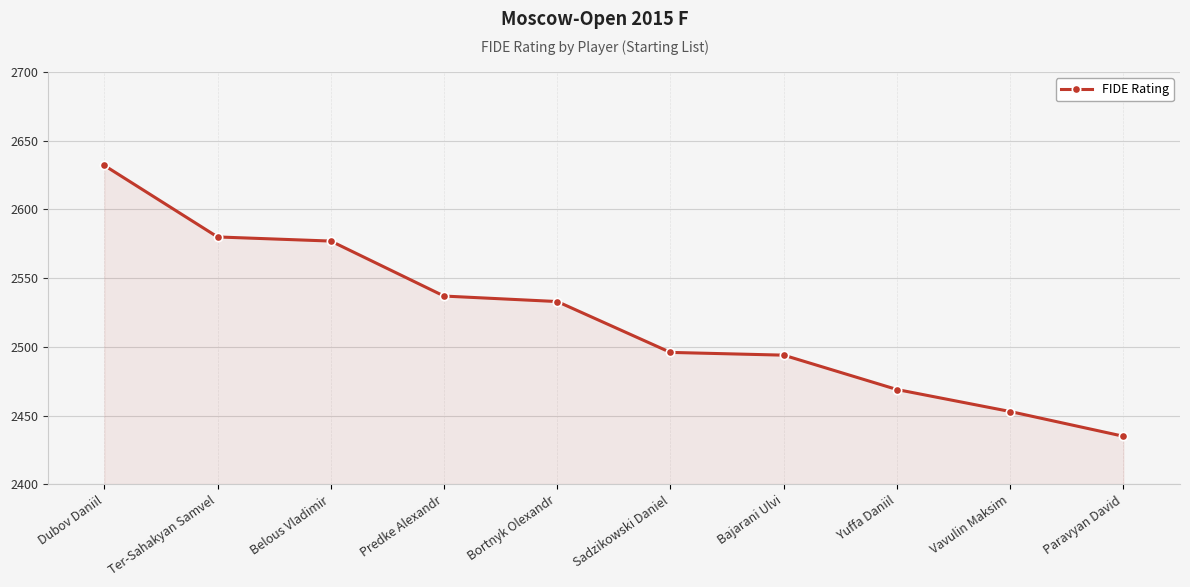

Reading left to right, what are all the values shown in this chart?

Dubov Daniil=2632	Ter-Sahakyan Samvel=2580	Belous Vladimir=2577	Predke Alexandr=2537	Bortnyk Olexandr=2533	Sadzikowski Daniel=2496	Bajarani Ulvi=2494	Yuffa Daniil=2469	Vavulin Maksim=2453	Paravyan David=2435